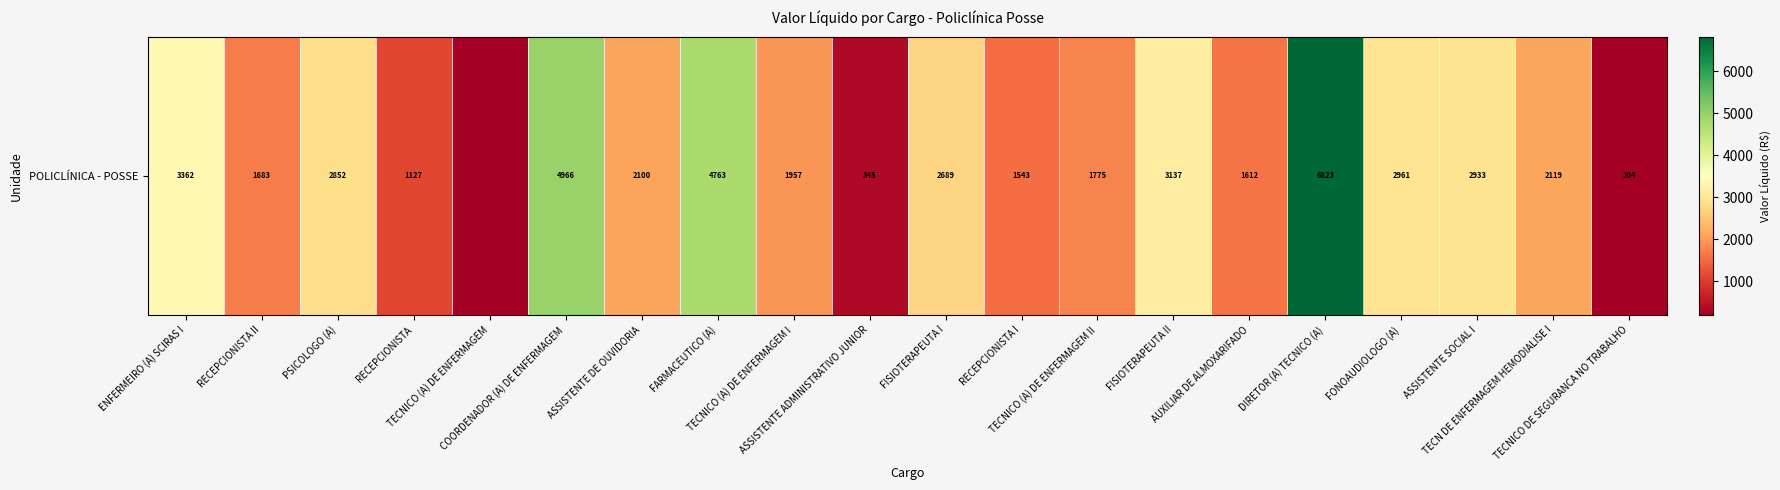

How many series are shown in this chart?

1